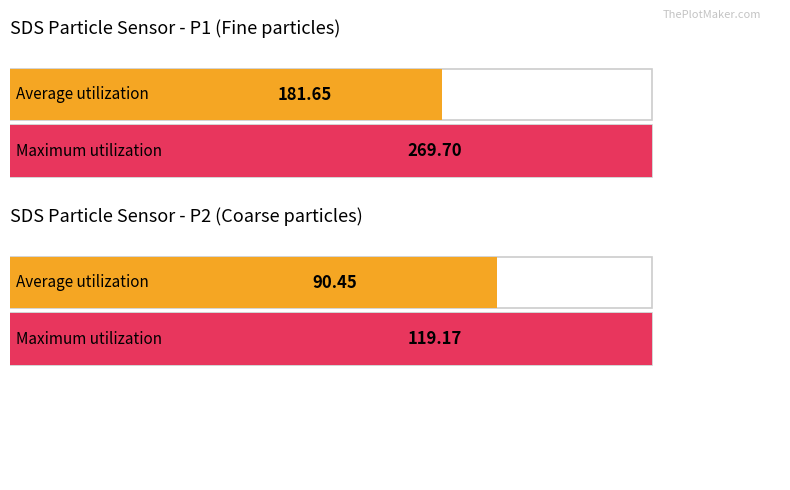

Does the chart contain any negative values?

No